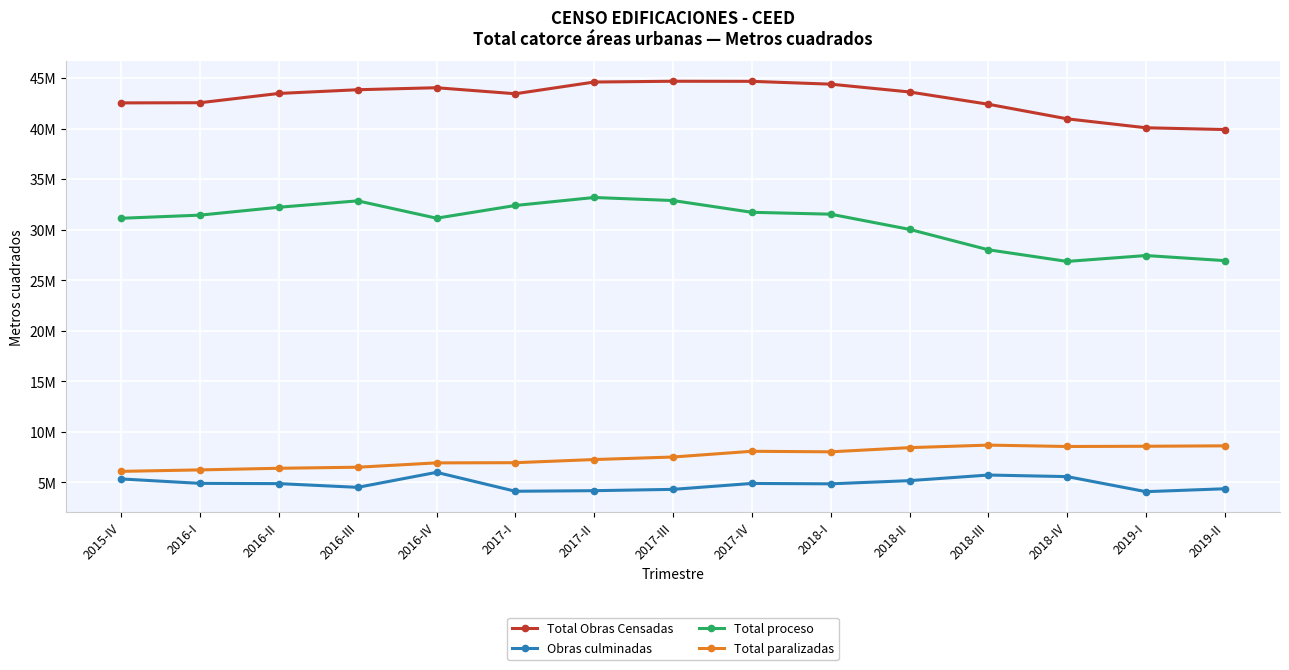

What are all the series names shown in the legend?

Total Obras Censadas, Obras culminadas, Total proceso, Total paralizadas